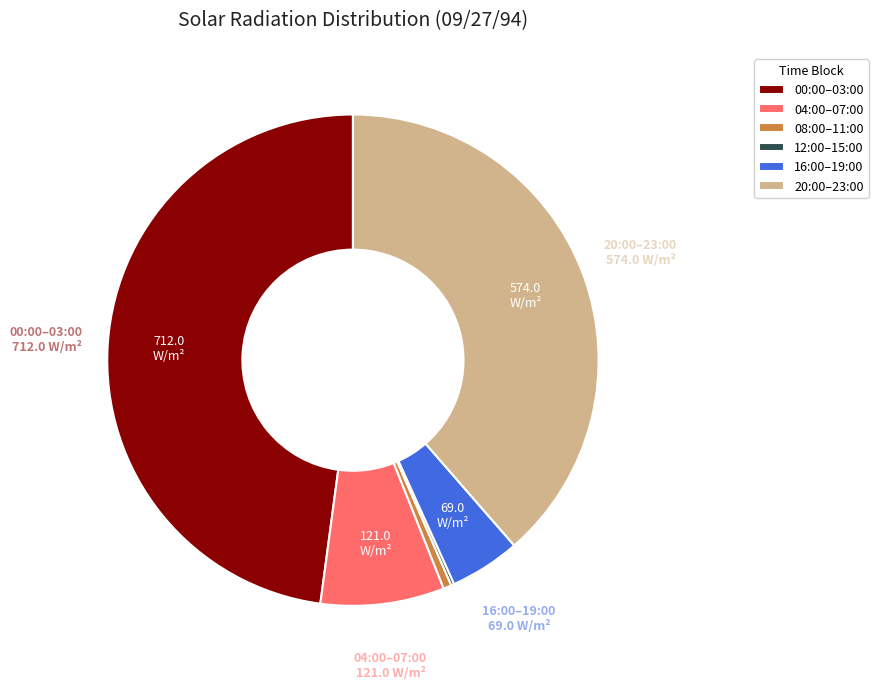

Is there any slice that represents more than half of the pie?

No